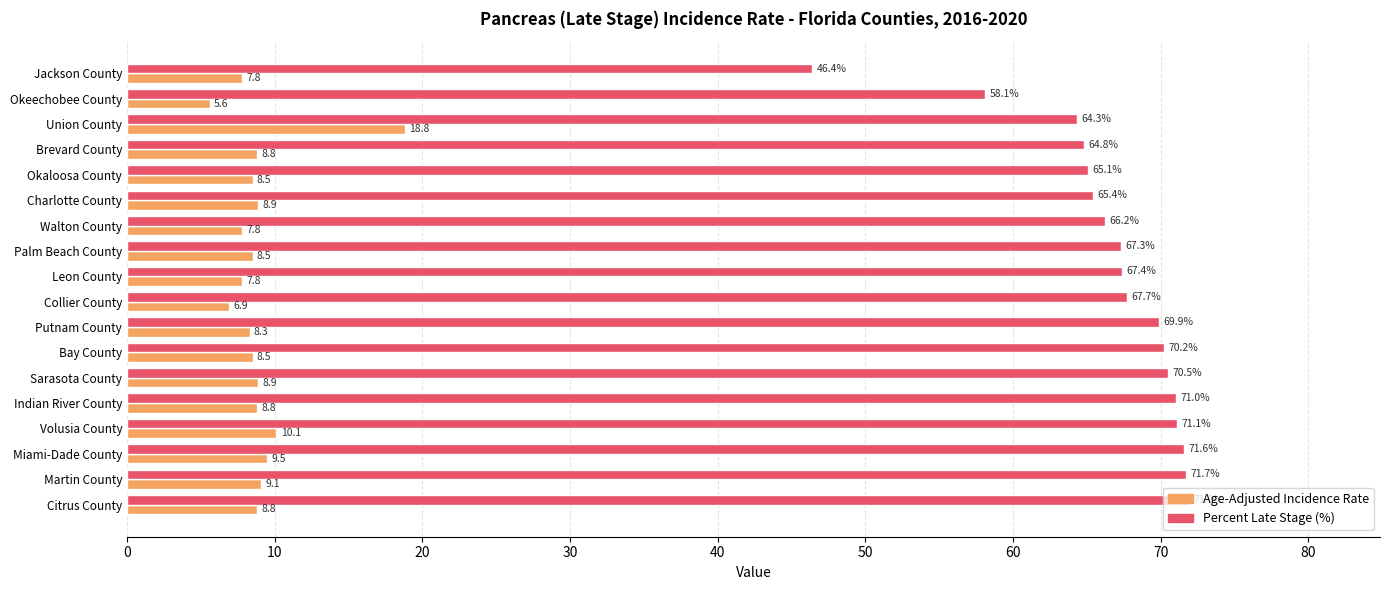

What is the spread (max minus min) of values at Palm Beach County?

58.8